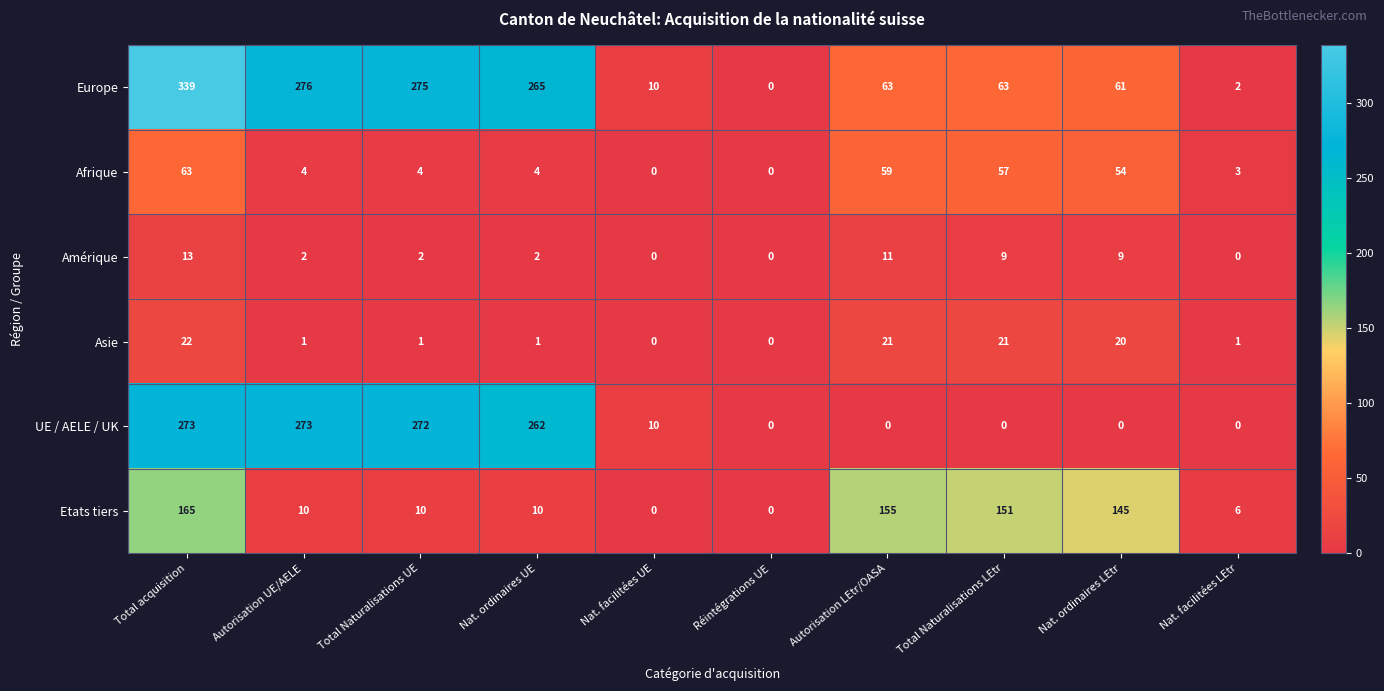

At which category does the chart reach its peak across all series?

Total acquisition